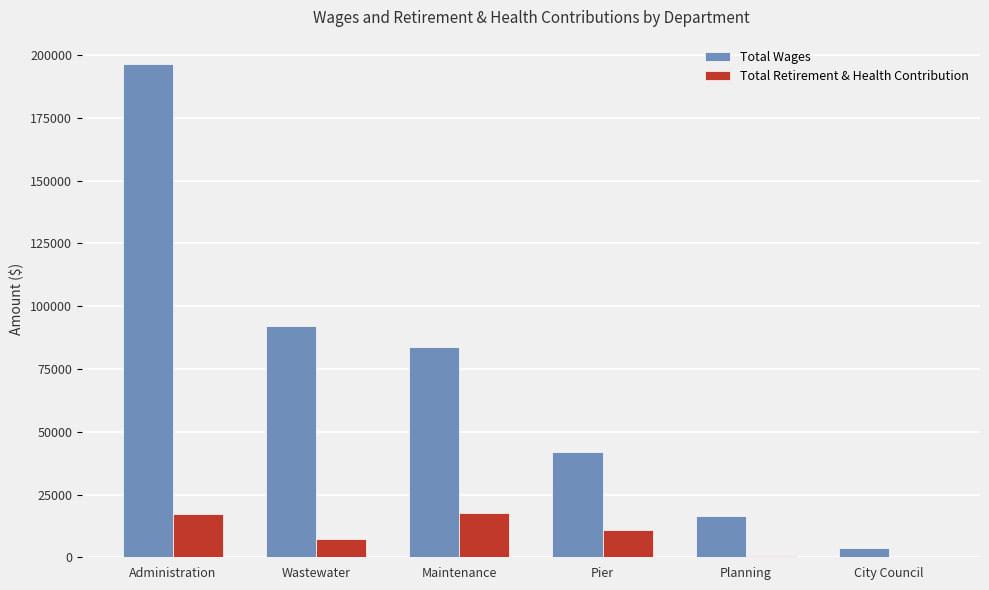

Which series has the widest spread of values?

Total Wages